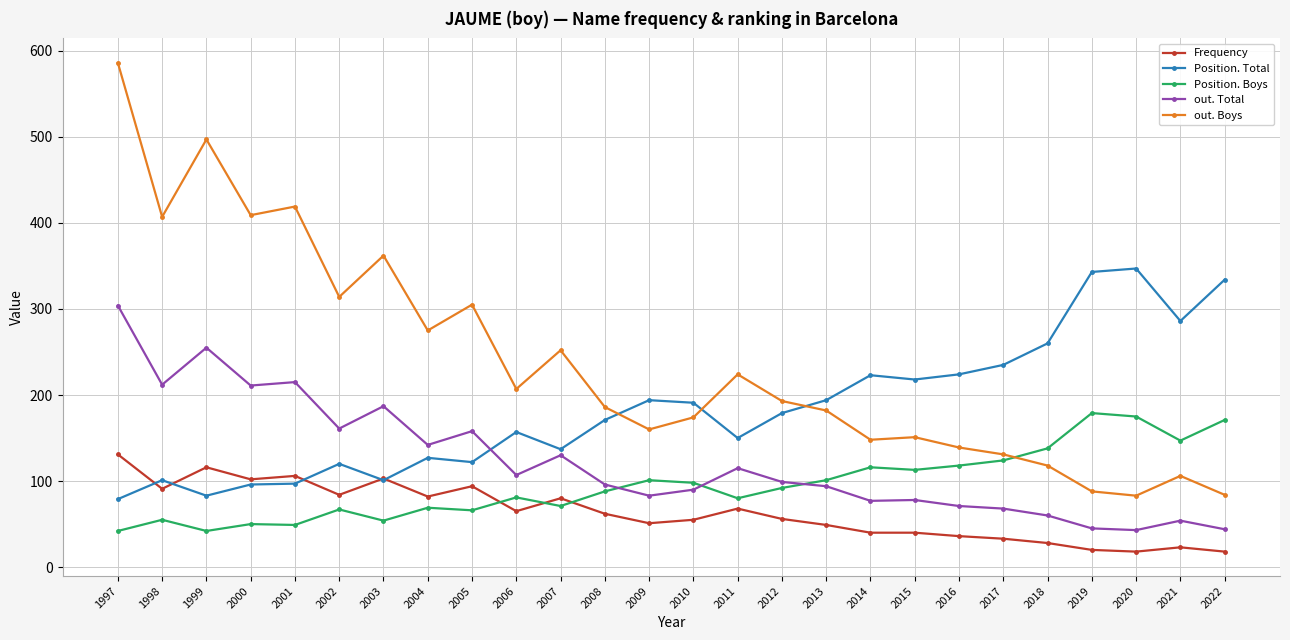

What is the value of the out. Boys point at the 4th from the left?

409